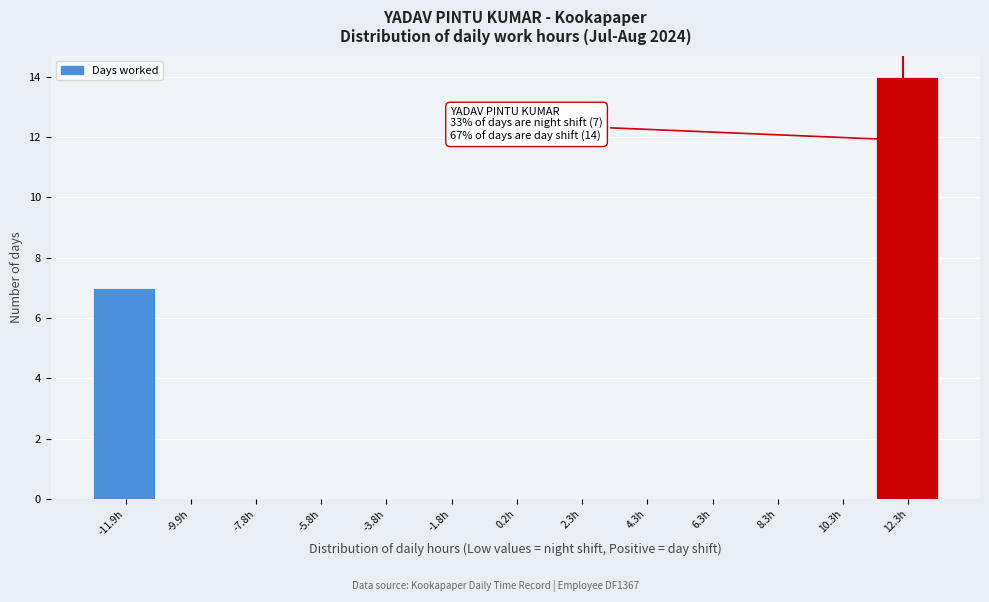

Over which range of the x-axis is the bar tallest?

11.5 to 13.5